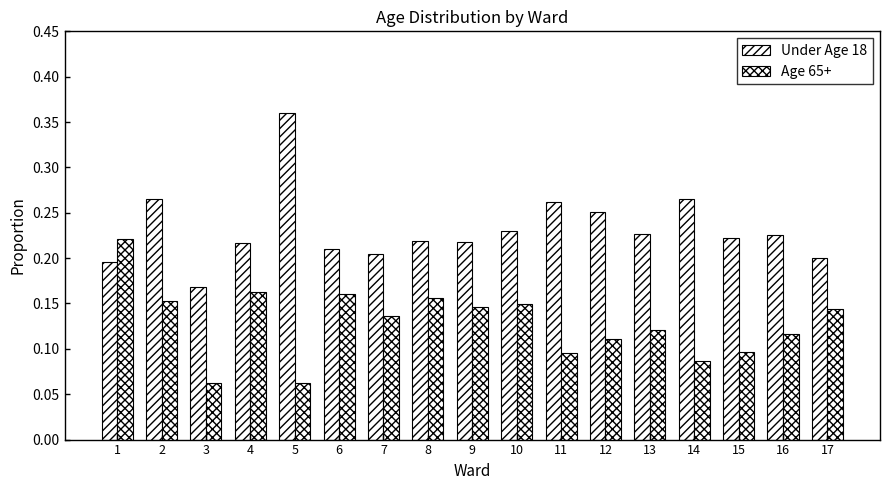

Rank the categories by Age 65+ value from lowest to highest.

3, 5, 14, 11, 15, 12, 16, 13, 7, 17, 9, 10, 2, 8, 6, 4, 1